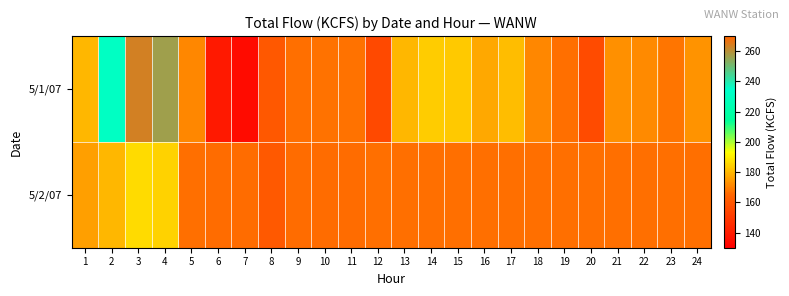

The chart shows a value of 166.7 at 14. True or false?

True